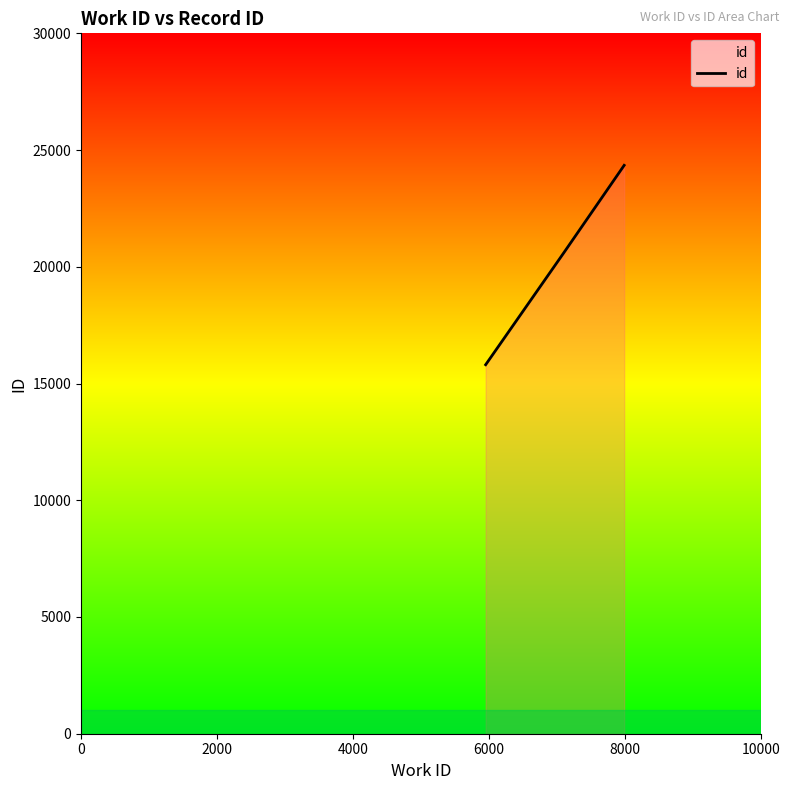

What is the greatest value displayed?

24346